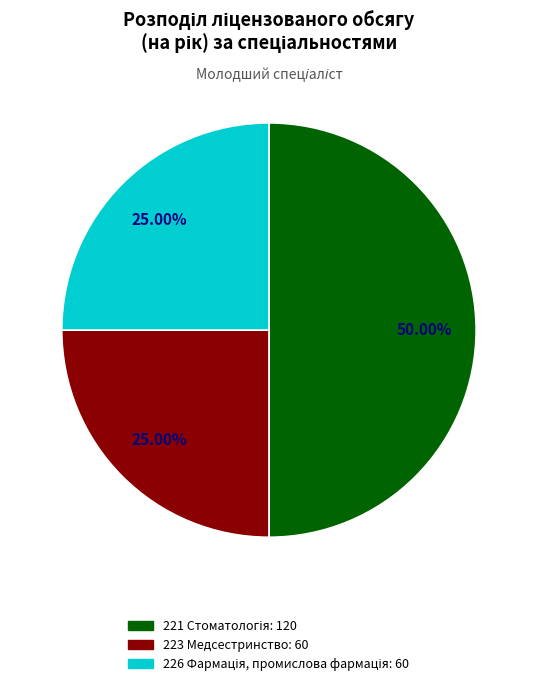

To the nearest percent, what is the difference between the largest and smallest slice percentages?

25%